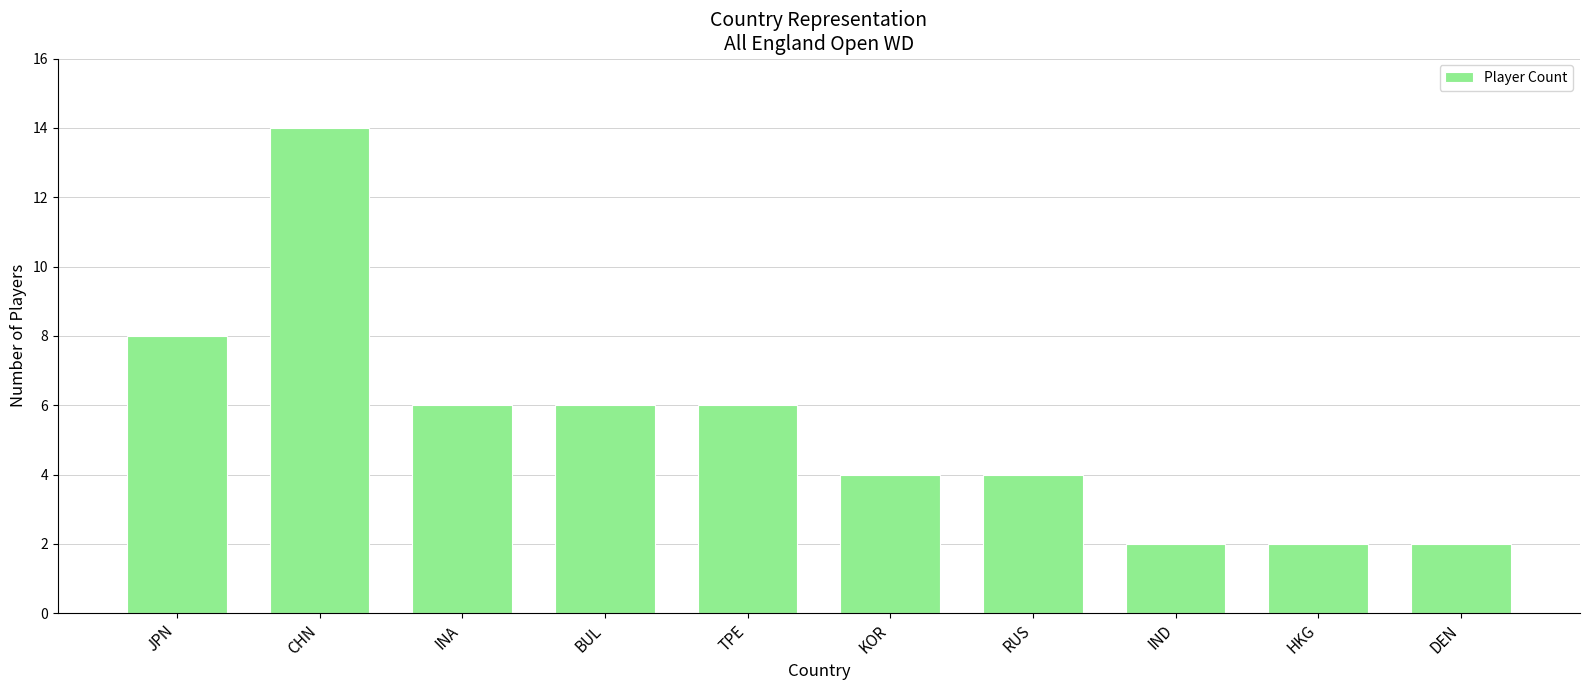

What is the sum of all values?

54